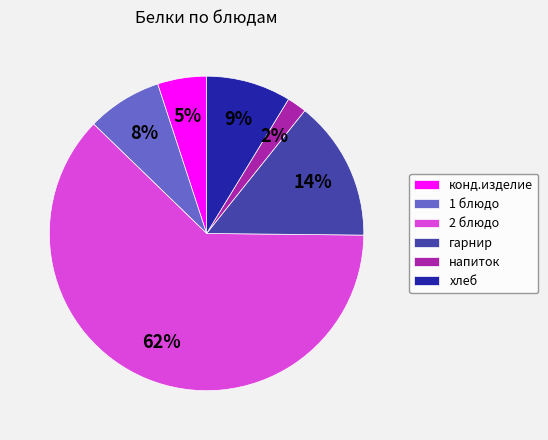

Do 2 блюдо and конд.изделие together represent more than half of the pie?

Yes